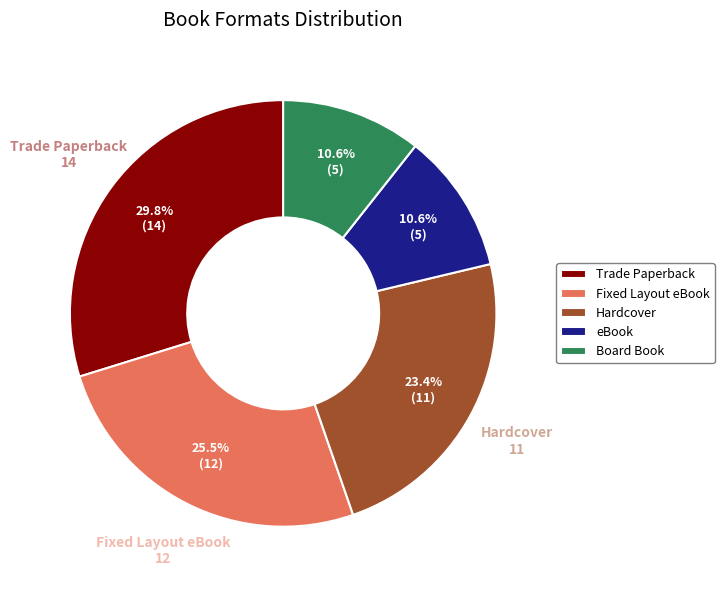

Which slice is the largest?

Trade Paperback